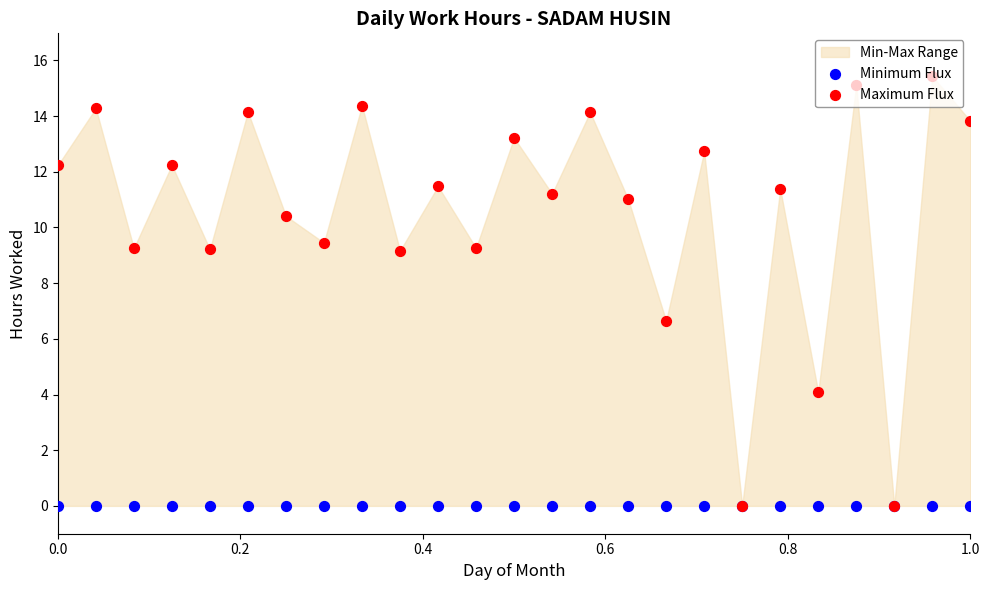

At how many categories does at least one series exceed 1?

23